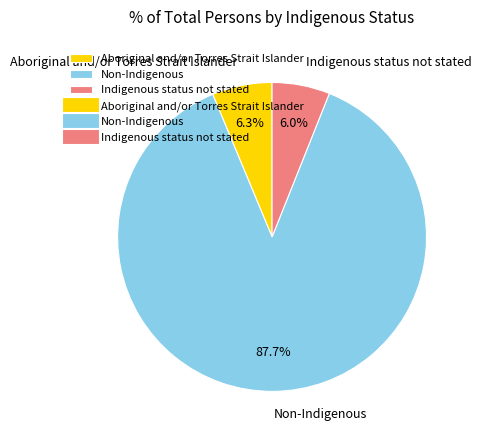

Does Non-Indigenous account for over 50% of the chart?

Yes